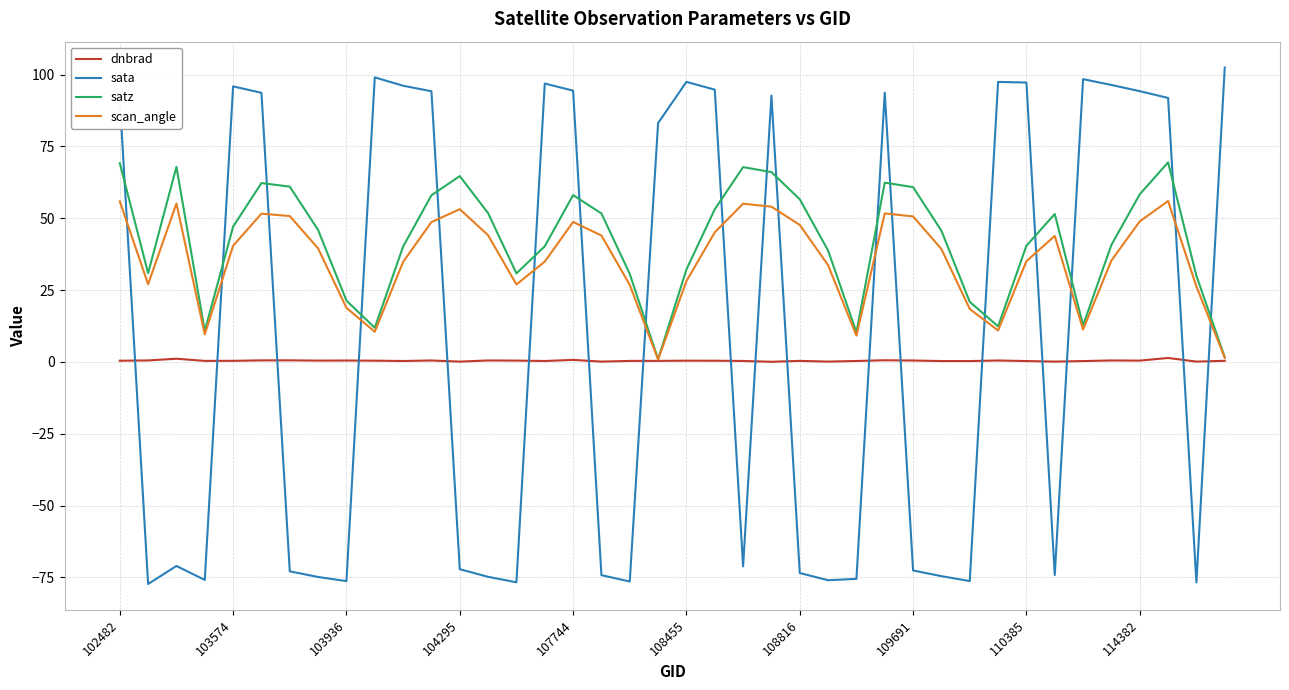

Which series ends up on top after the final intersection of scan_angle and sata?

sata